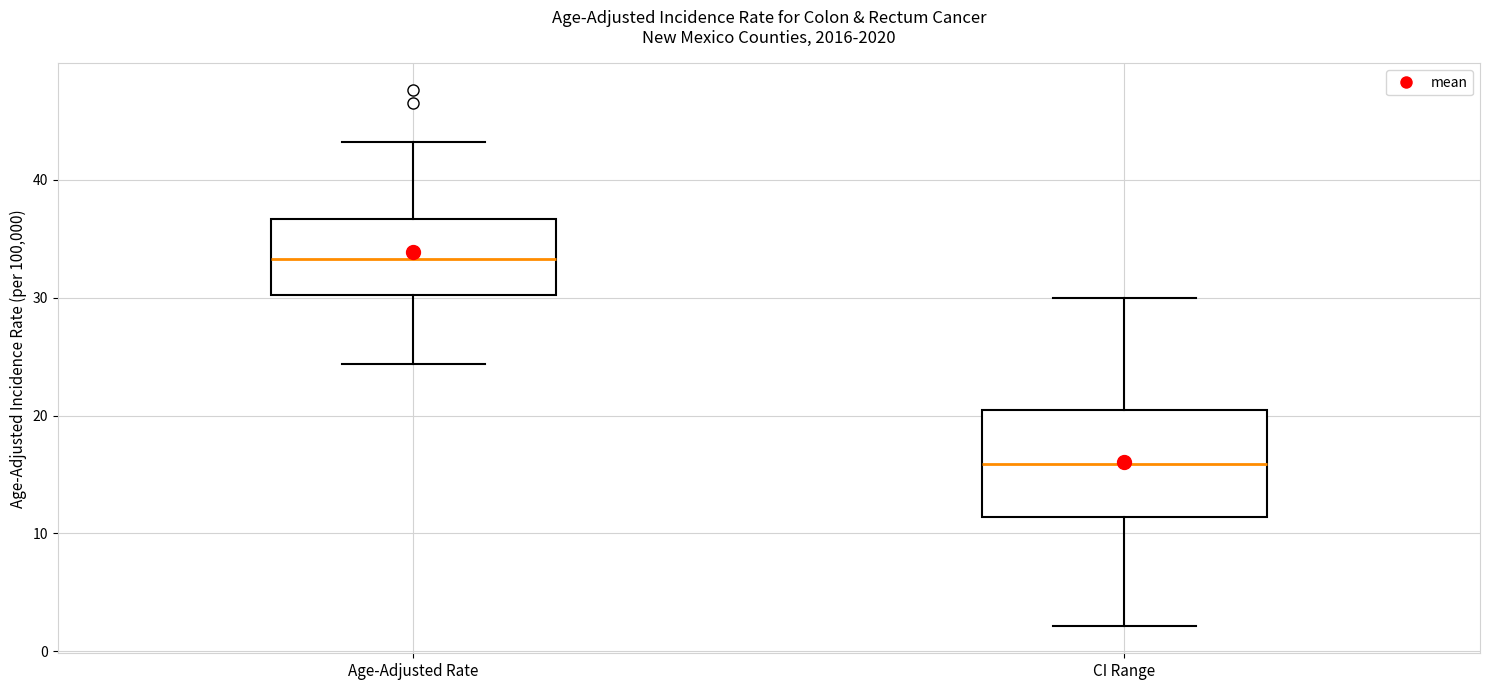

Where does the median line of the box for Age-Adjusted Rate sit on the y-axis? The values are not printed on the chart, so give them approximately, as read against the axis.

33